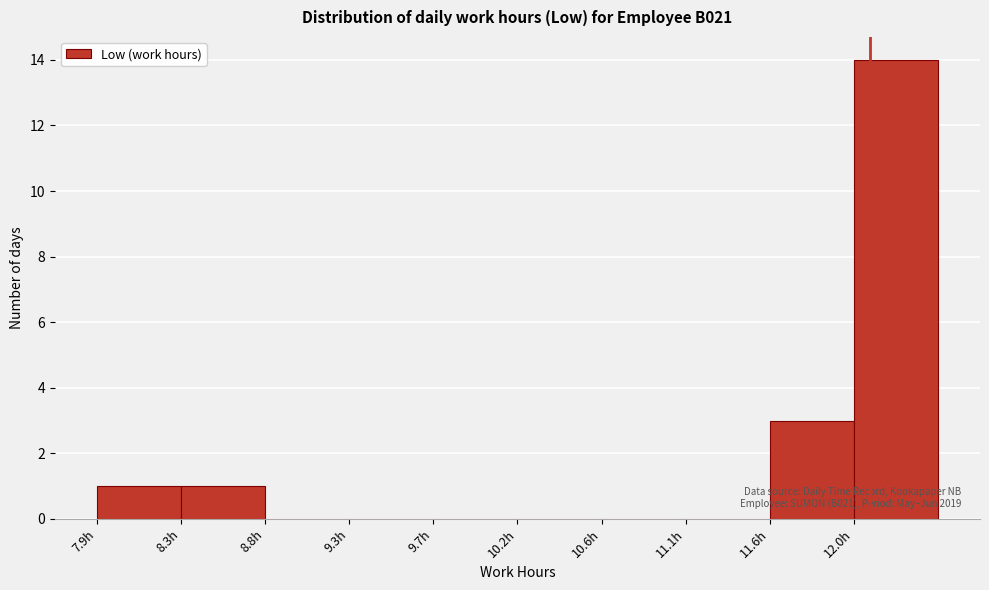

Which range on the x-axis has the tallest bar?

12.00 to 12.50